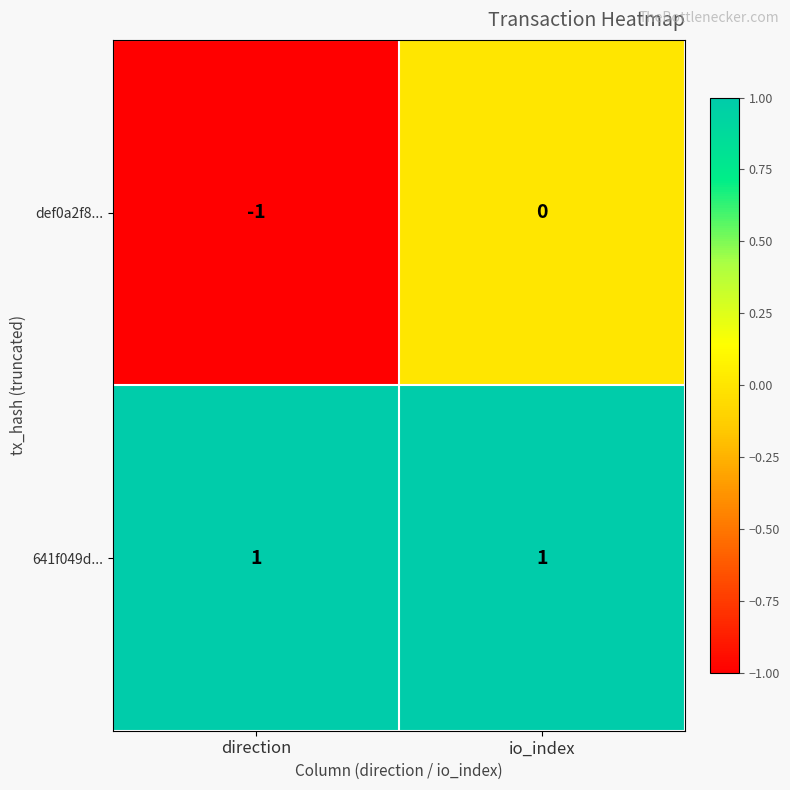

Which series changed the most between direction and io_index?

def0a2f8...